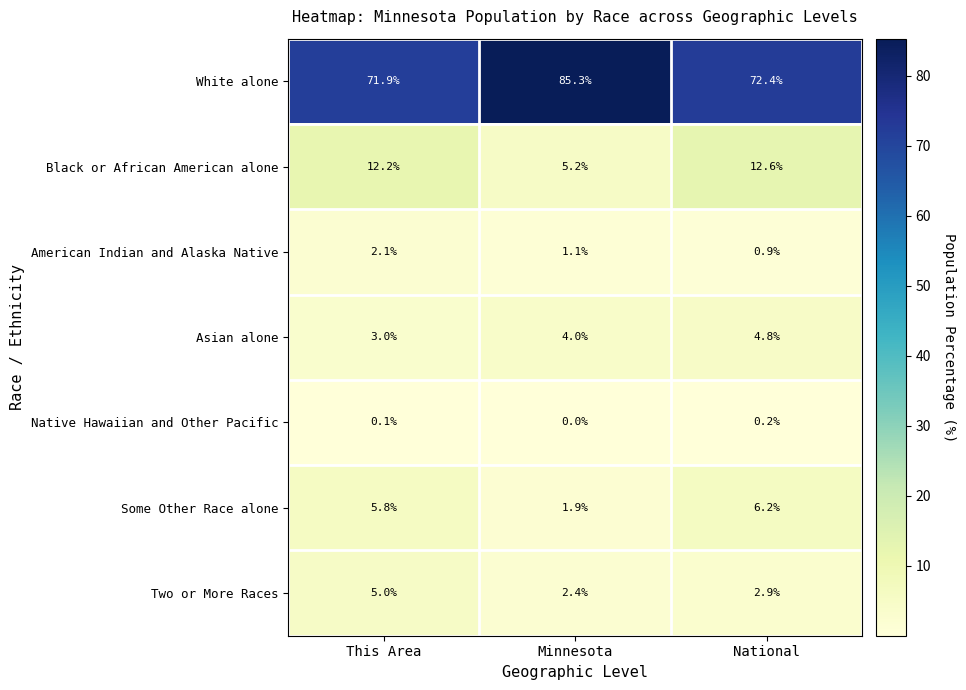

Count the number of data series in this chart.

7